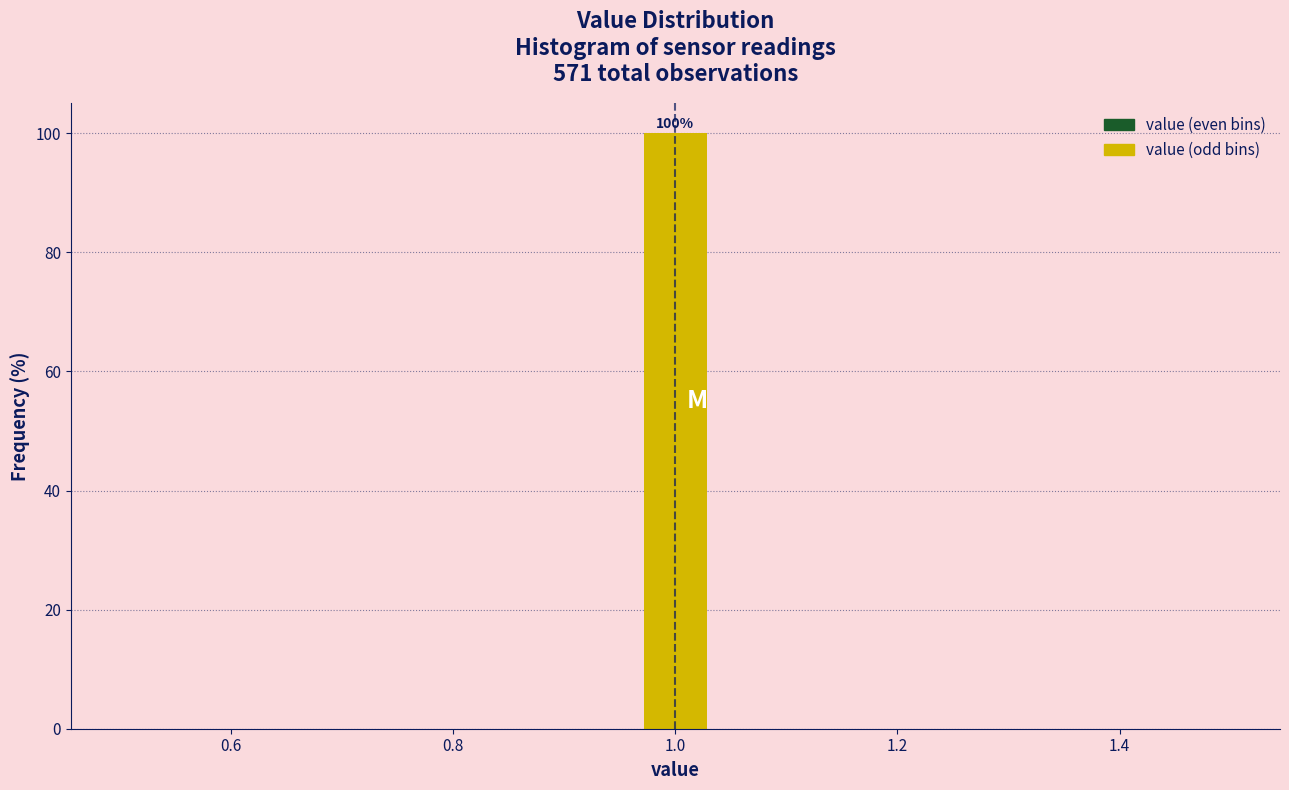

Around what value on the x-axis is the tallest bar? Give the approximate position of its centre, as read against the axis.

1.00